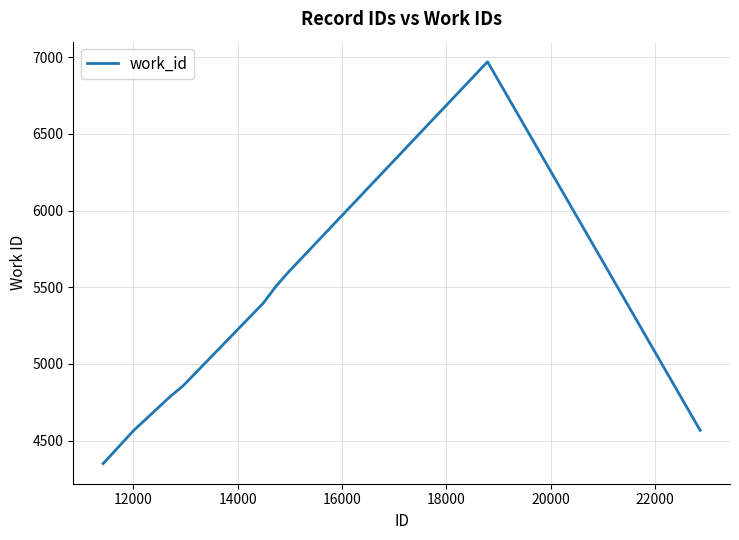

What is the difference between the maximum and minimum values?

2620